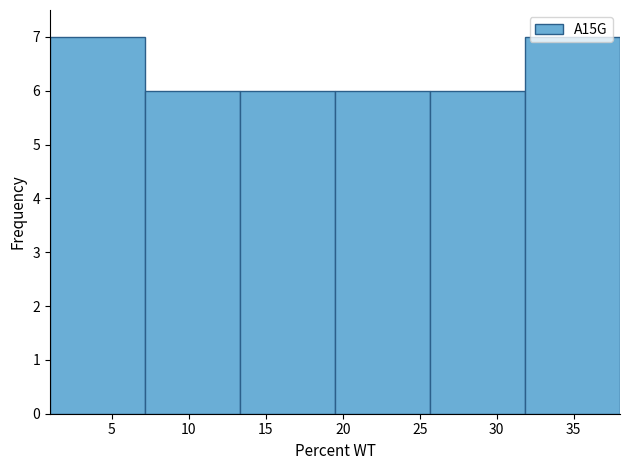

Reading left to right, transcribe this chart: for each bar, give the range it covers on the x-axis and its height. Neither the bar edges nor the heights are printed on the chart, so give them approximately, as read against the axes.

1.0 to 7.0: 7
7.0 to 13.5: 6
13.5 to 19.5: 6
19.5 to 25.5: 6
25.5 to 32.0: 6
32.0 to 38.0: 7